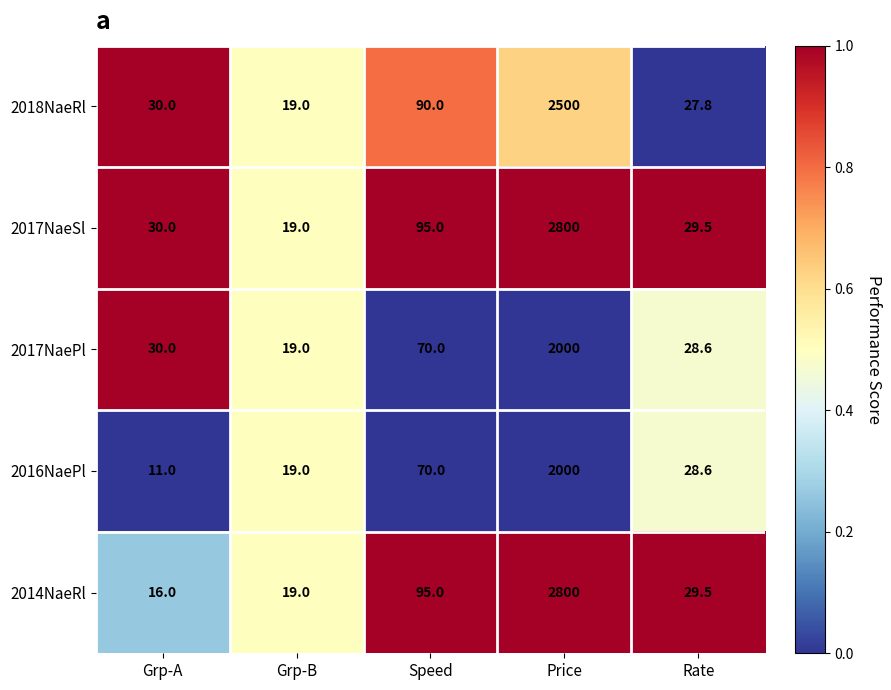

Count the number of data series in this chart.

5